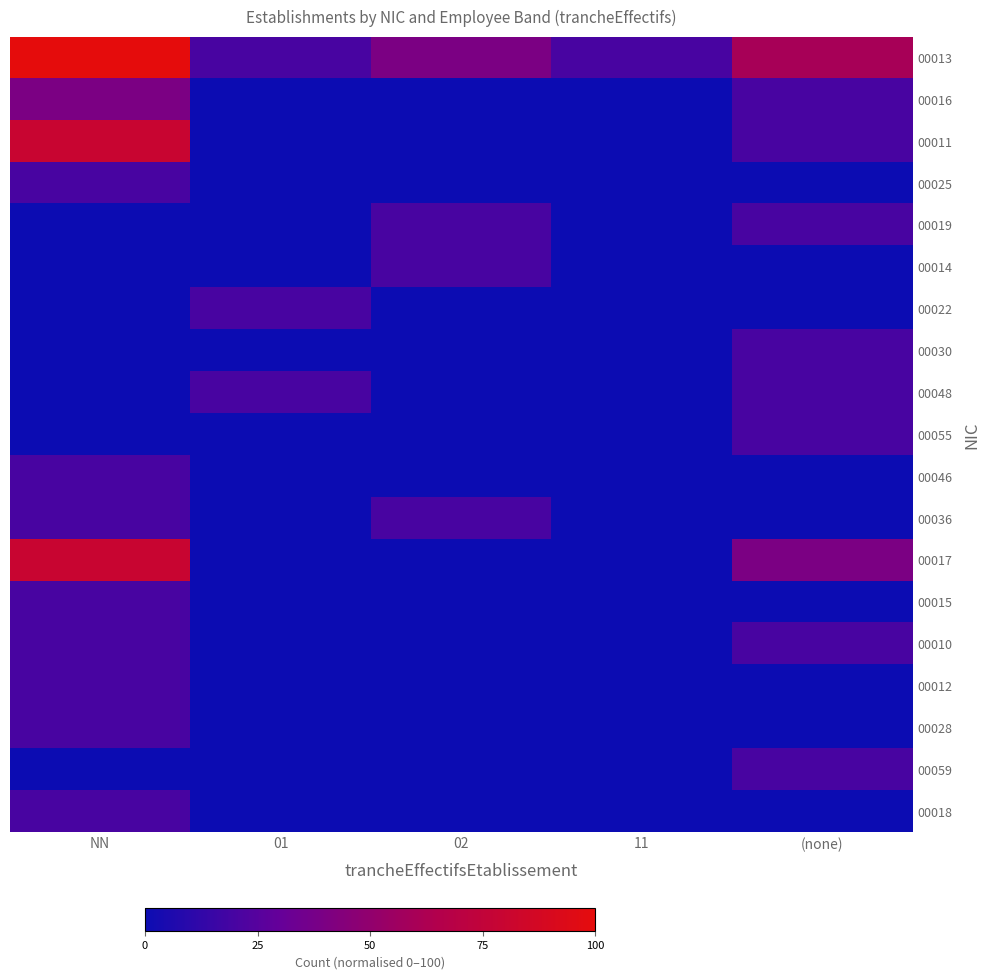

List the series in order of their peak value, lowest first.

00025, 00019, 00014, 00022, 00030, 00048, 00055, 00046, 00036, 00015, 00010, 00012, 00028, 00059, 00018, 00016, 00011, 00017, 00013